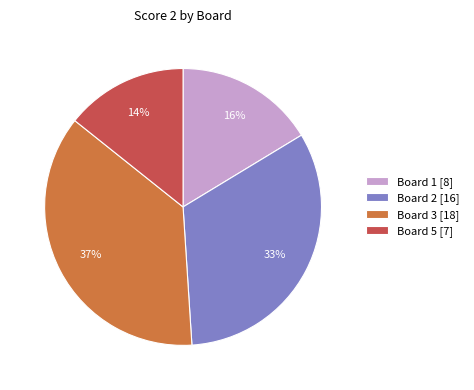

Combined, do Board 2 [16] and Board 5 [7] account for over 50%?

No